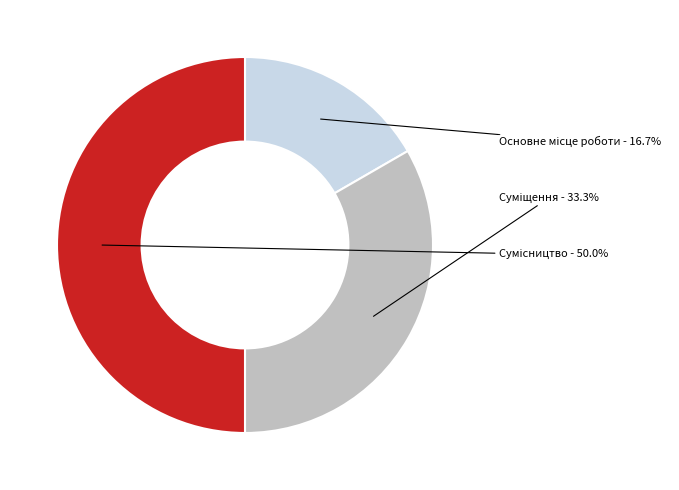

How many slices are in this pie chart?

3